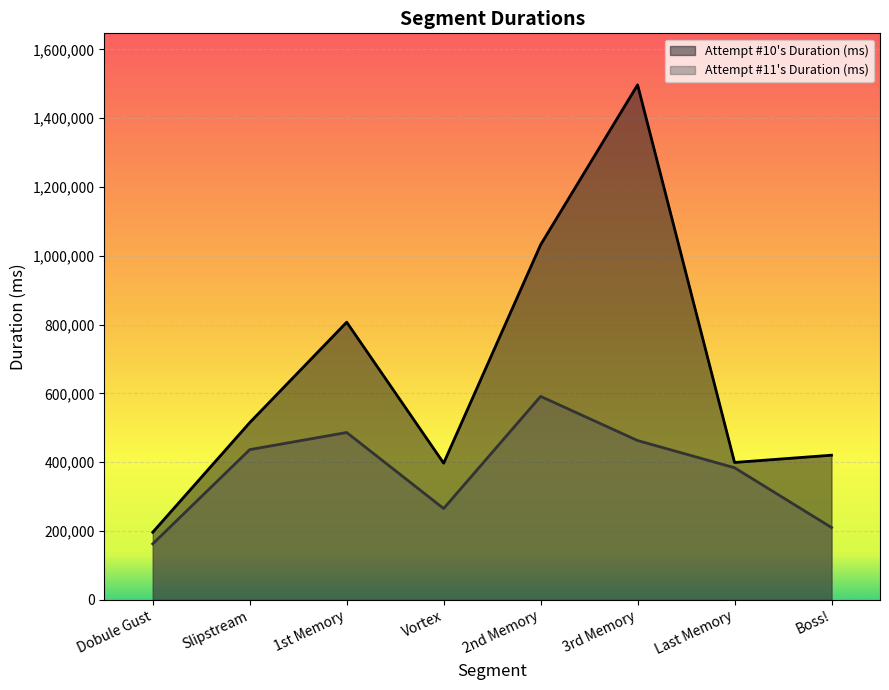

What position from the left is Slipstream?

2